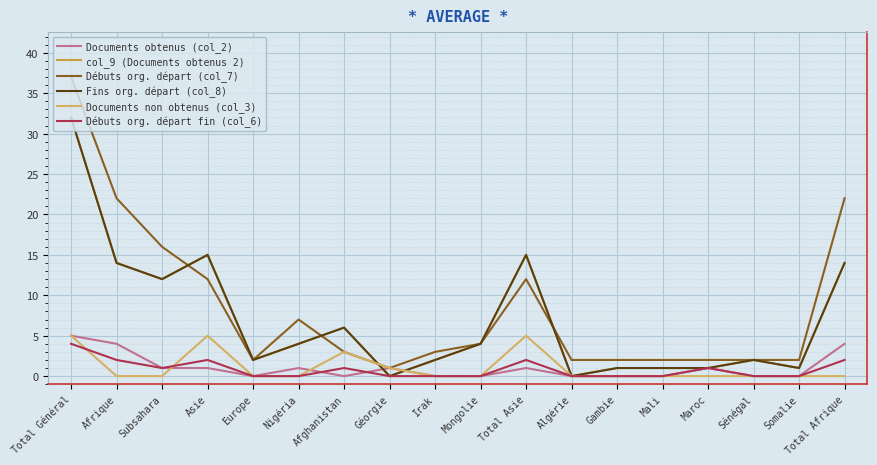

Reading left to right, extract all data points from this chart.

Documents obtenus (col_2): Total Général=5	Afrique=4	Subsahara=1	Asie=1	Europe=0	Nigéria=1	Afghanistan=0	Géorgie=1	Irak=0	Mongolie=0	Total Asie=1	Algérie=0	Gambie=0	Mali=0	Maroc=1	Sénégal=0	Somalie=0	Total Afrique=4
col_9 (Documents obtenus 2): Total Général=32	Afrique=14	Subsahara=12	Asie=15	Europe=2	Nigéria=4	Afghanistan=6	Géorgie=0	Irak=2	Mongolie=4	Total Asie=15	Algérie=0	Gambie=1	Mali=1	Maroc=1	Sénégal=2	Somalie=1	Total Afrique=14
Débuts org. départ (col_7): Total Général=37	Afrique=22	Subsahara=16	Asie=12	Europe=2	Nigéria=7	Afghanistan=3	Géorgie=1	Irak=3	Mongolie=4	Total Asie=12	Algérie=2	Gambie=2	Mali=2	Maroc=2	Sénégal=2	Somalie=2	Total Afrique=22
Fins org. départ (col_8): Total Général=32	Afrique=14	Subsahara=12	Asie=15	Europe=2	Nigéria=4	Afghanistan=6	Géorgie=0	Irak=2	Mongolie=4	Total Asie=15	Algérie=0	Gambie=1	Mali=1	Maroc=1	Sénégal=2	Somalie=1	Total Afrique=14
Documents non obtenus (col_3): Total Général=5	Afrique=0	Subsahara=0	Asie=5	Europe=0	Nigéria=0	Afghanistan=3	Géorgie=1	Irak=0	Mongolie=0	Total Asie=5	Algérie=0	Gambie=0	Mali=0	Maroc=0	Sénégal=0	Somalie=0	Total Afrique=0
Débuts org. départ fin (col_6): Total Général=4	Afrique=2	Subsahara=1	Asie=2	Europe=0	Nigéria=0	Afghanistan=1	Géorgie=0	Irak=0	Mongolie=0	Total Asie=2	Algérie=0	Gambie=0	Mali=0	Maroc=1	Sénégal=0	Somalie=0	Total Afrique=2